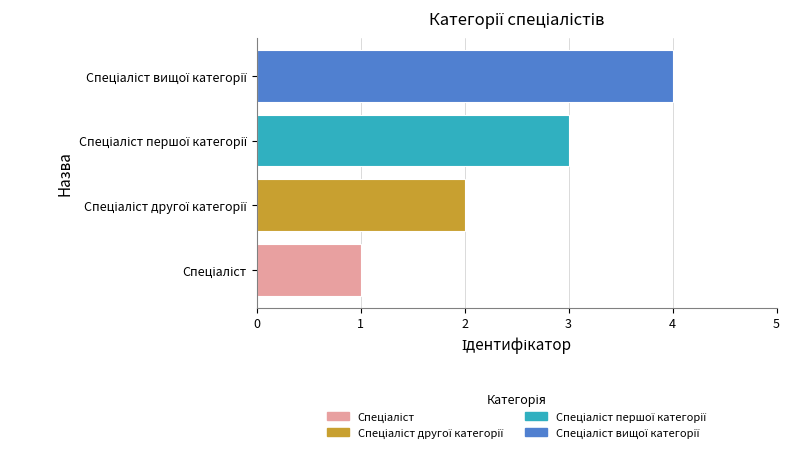

What is the greatest value displayed?

4